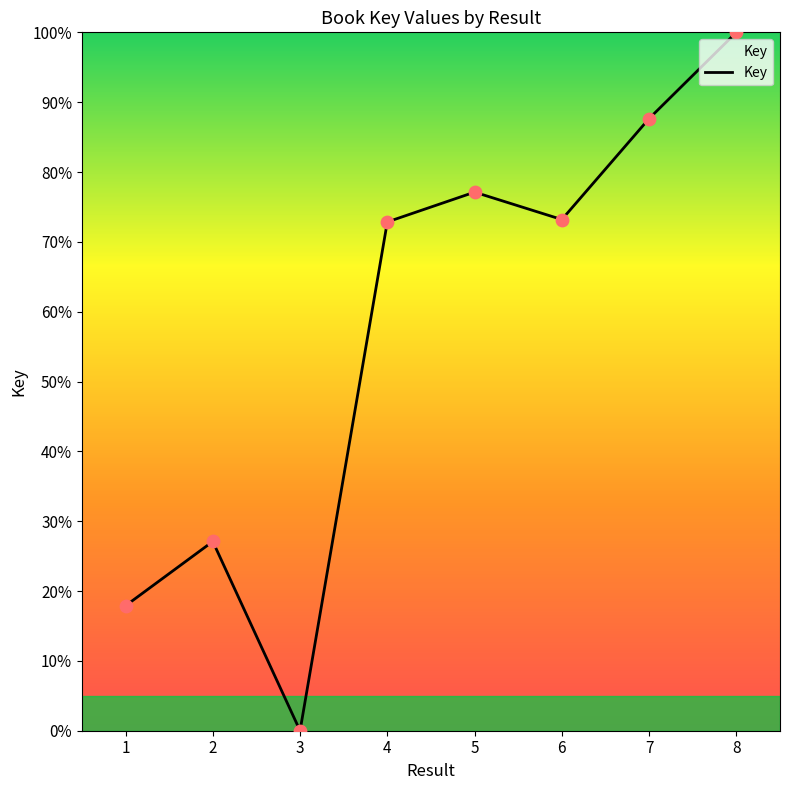

Approximately how many times larger is the value at 1 compared to 6?

0.2